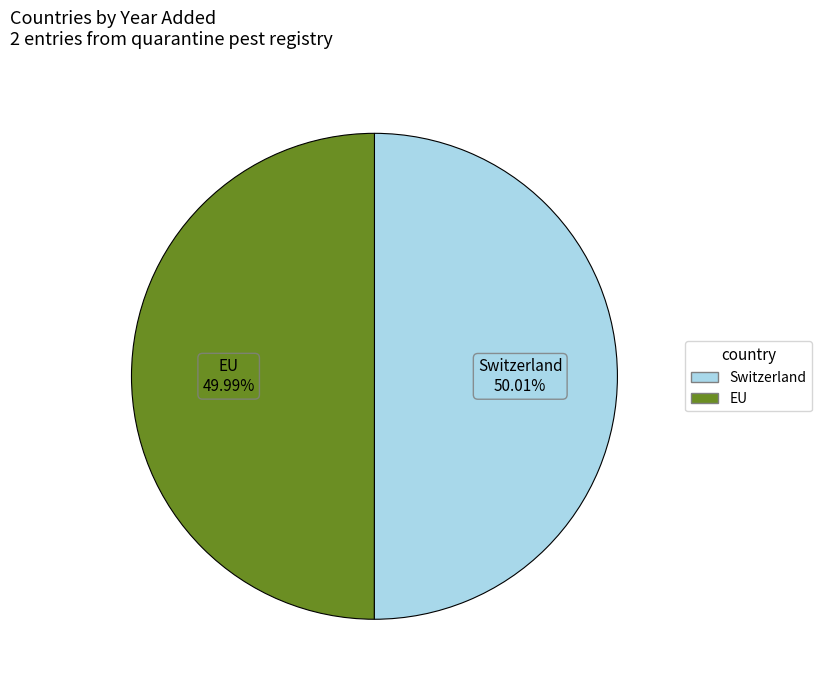

The Switzerland slice represents 50% of the pie. True or false?

True